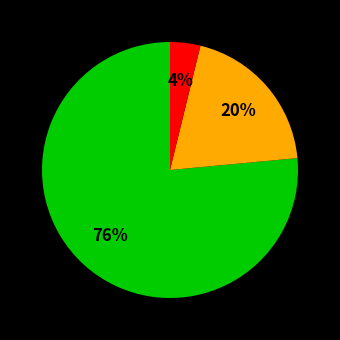

Count the number of slices in the pie.

3